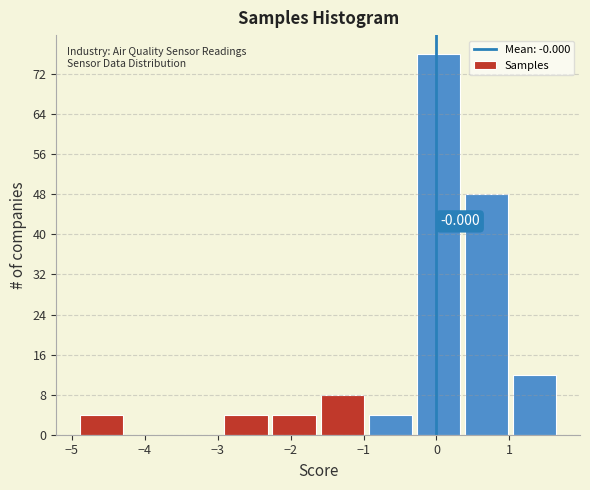

Which range on the x-axis has the tallest bar?

-0.3 to 0.4